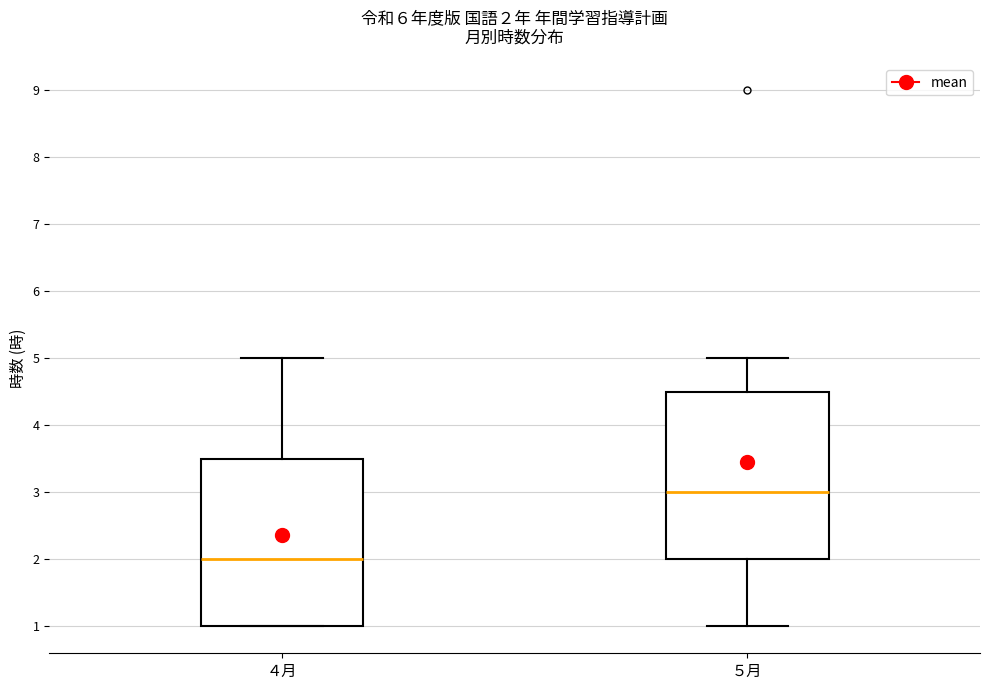

Which box's median line is the lowest?

４月